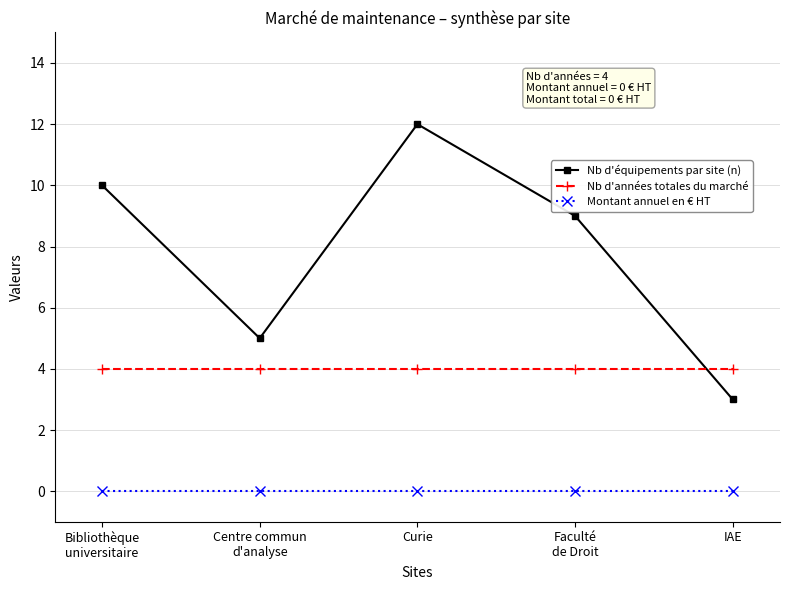

Which series has the largest total across all categories?

Nb d'équipements par site (n)